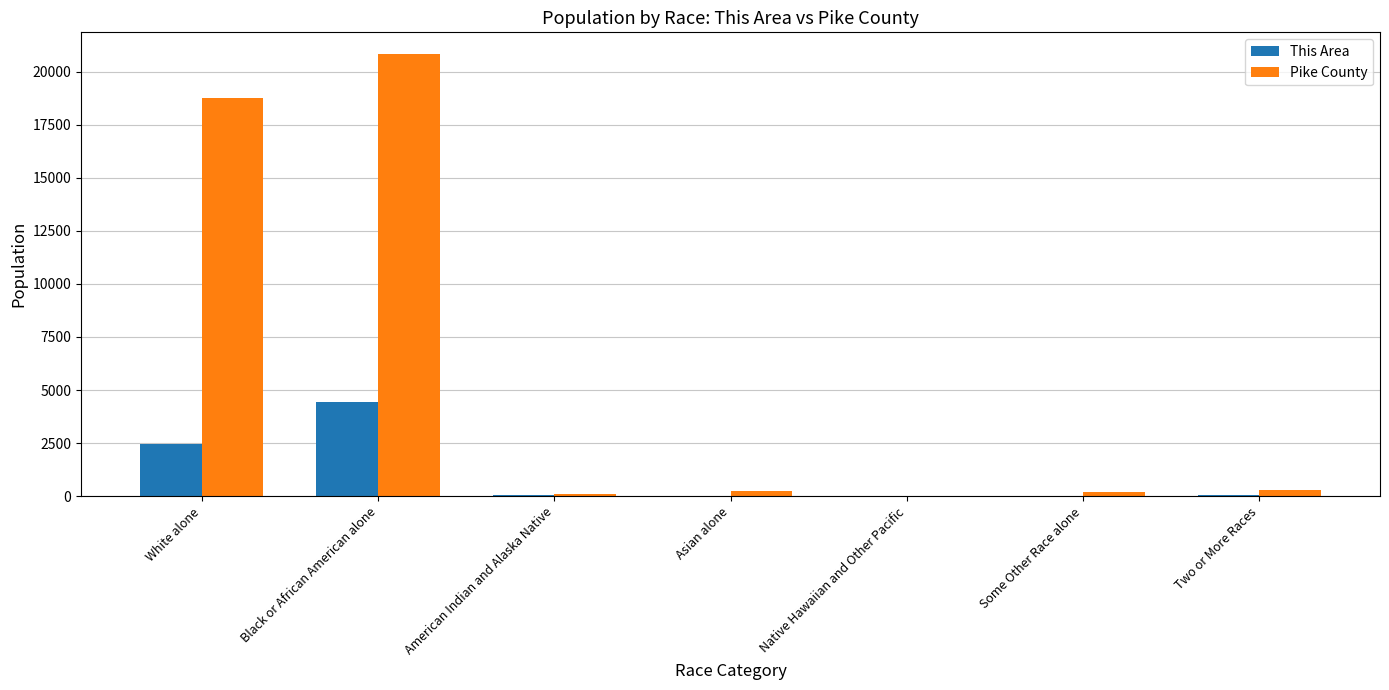

At which label does This Area first exceed 33?

White alone